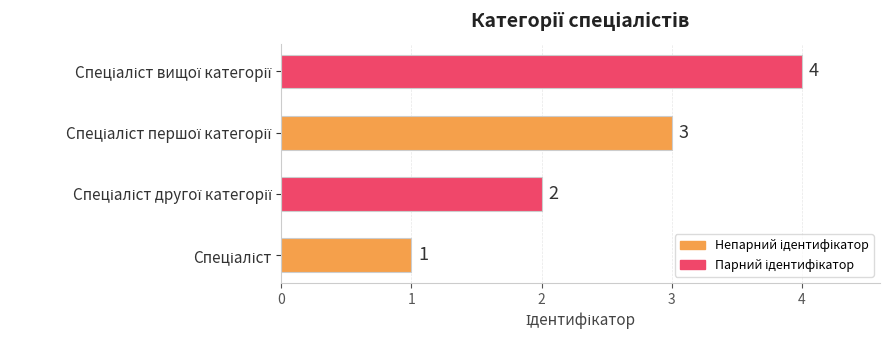

How many values are between 2 and 4?

3